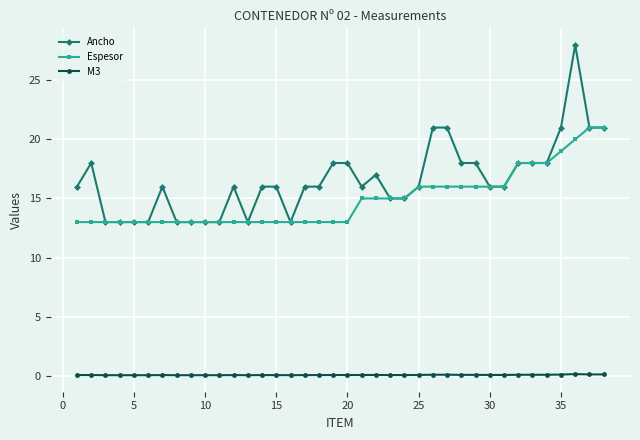

Which series has the largest total across all categories?

Ancho